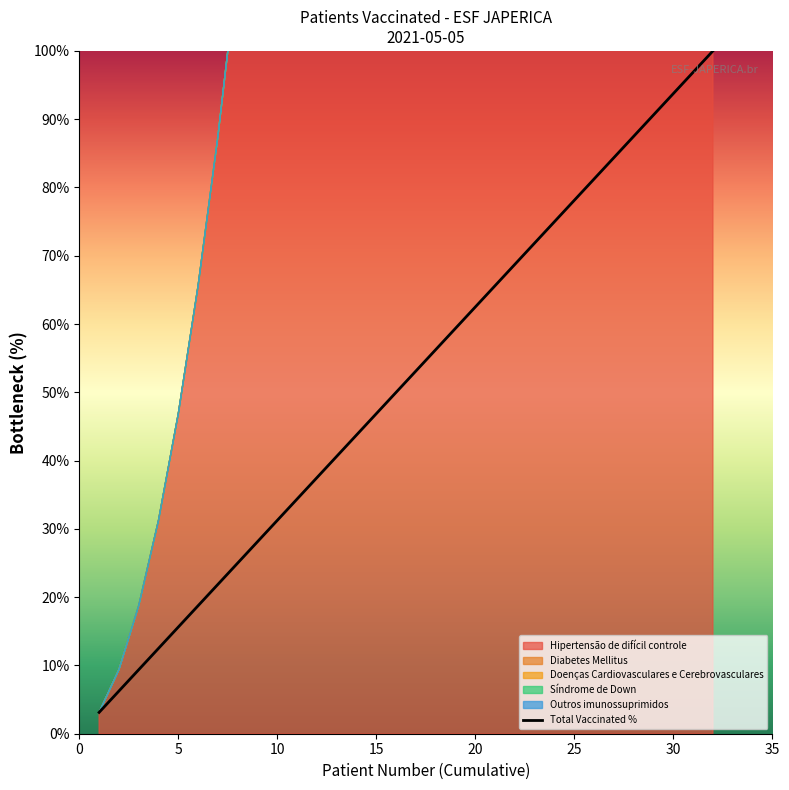

True or false: Total Vaccinated % has a value of 31.2 at 10.

True